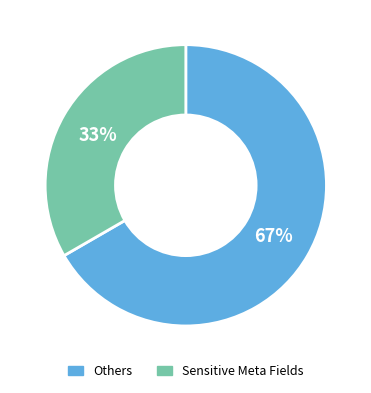

To the nearest percent, what is the average slice percentage?

50%